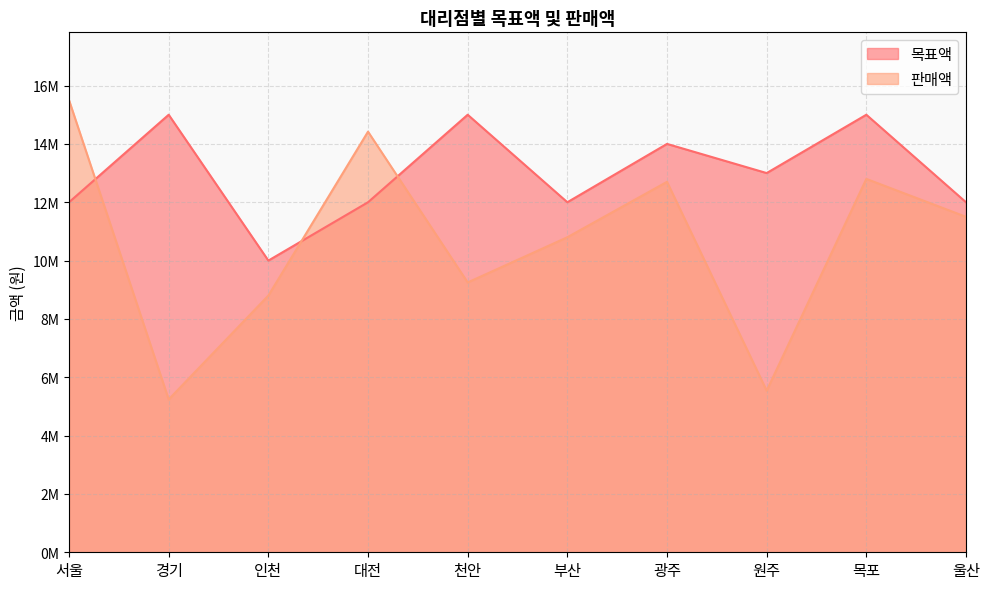

The value of 목표액 at 부산 is 19564786. True or false?

False